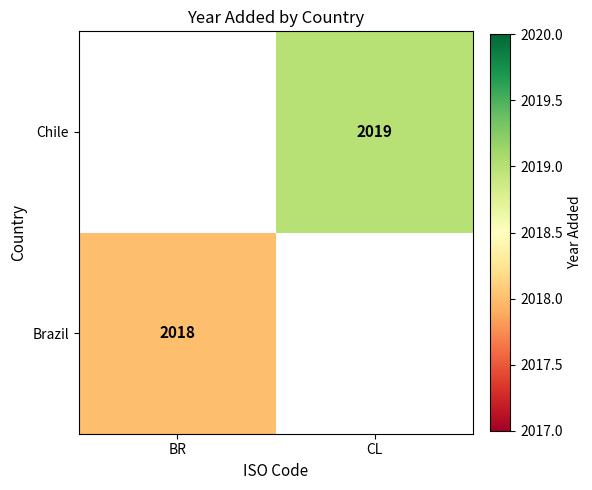

The Brazil series shows 733 at BR. True or false?

False